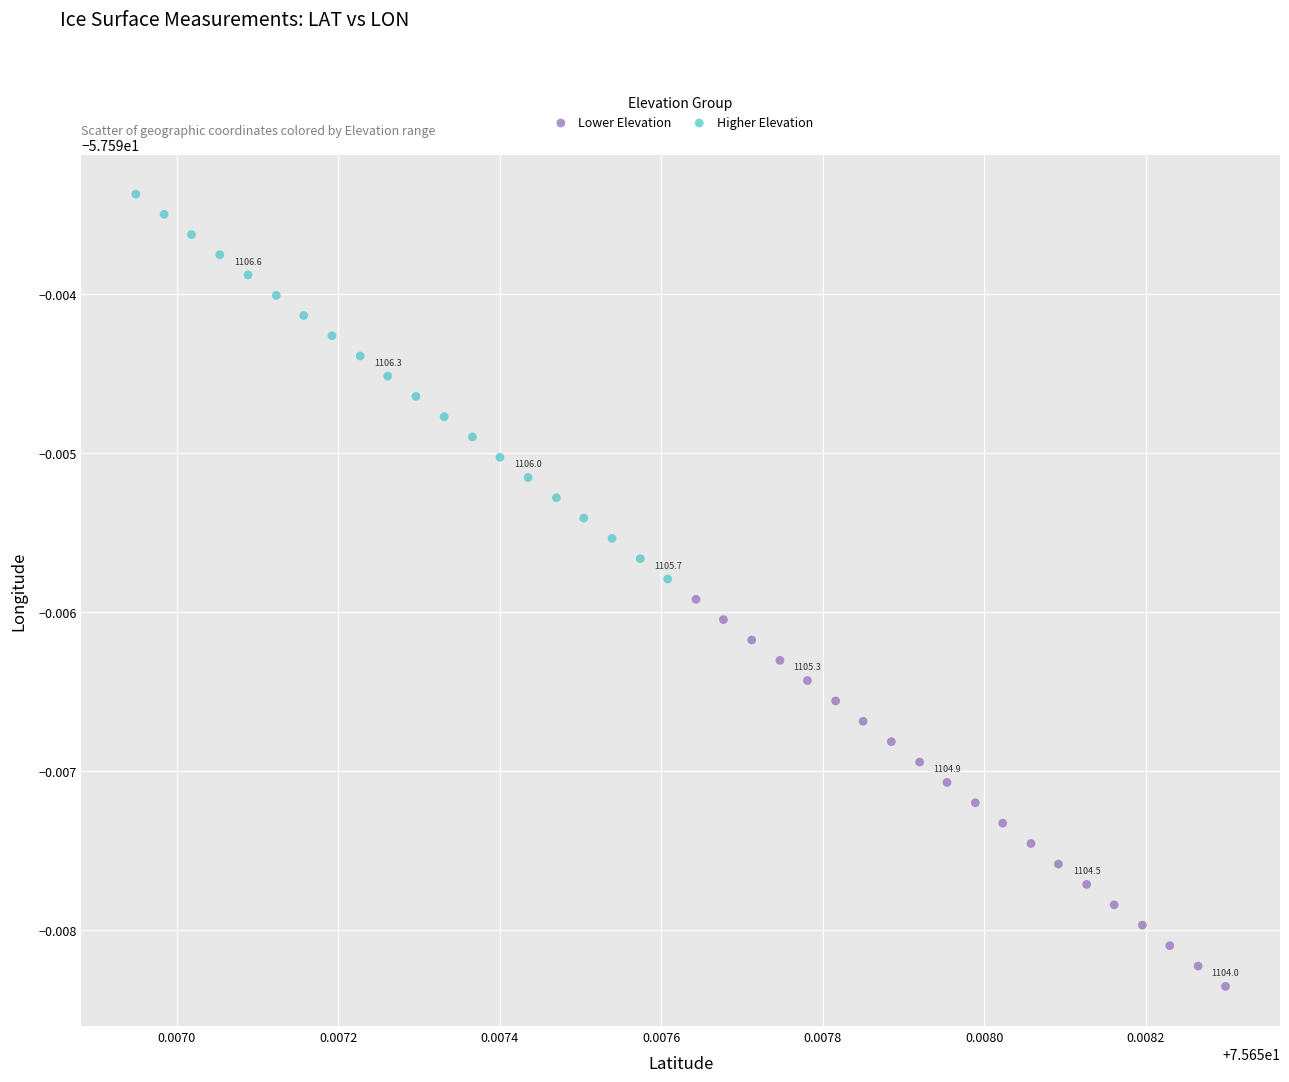

Which series has the widest spread of Y values?

Lower Elevation